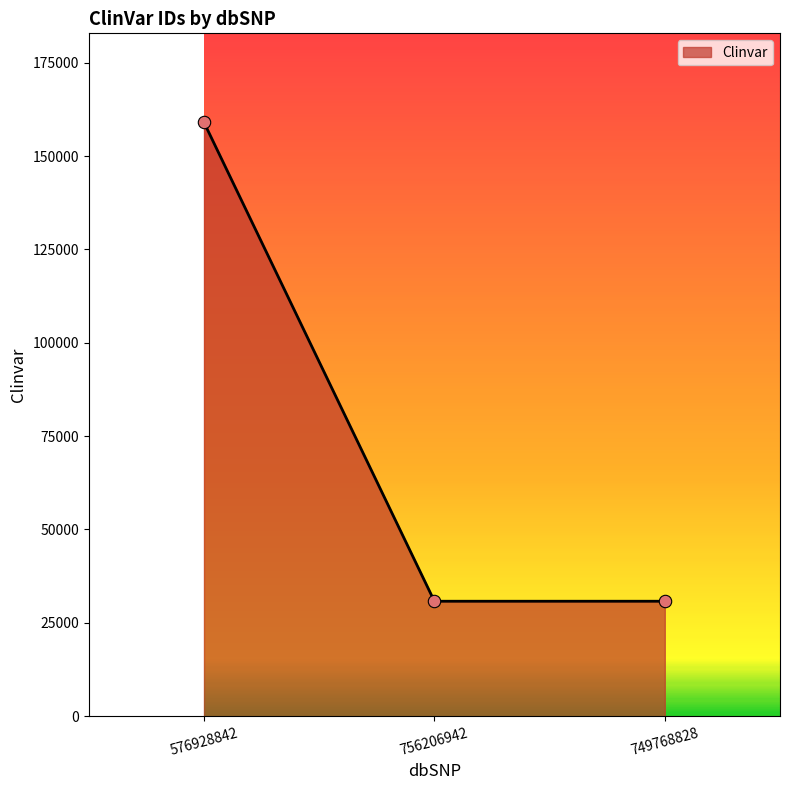

Approximately how many times larger is the value at 756206942 compared to 576928842?

0.2